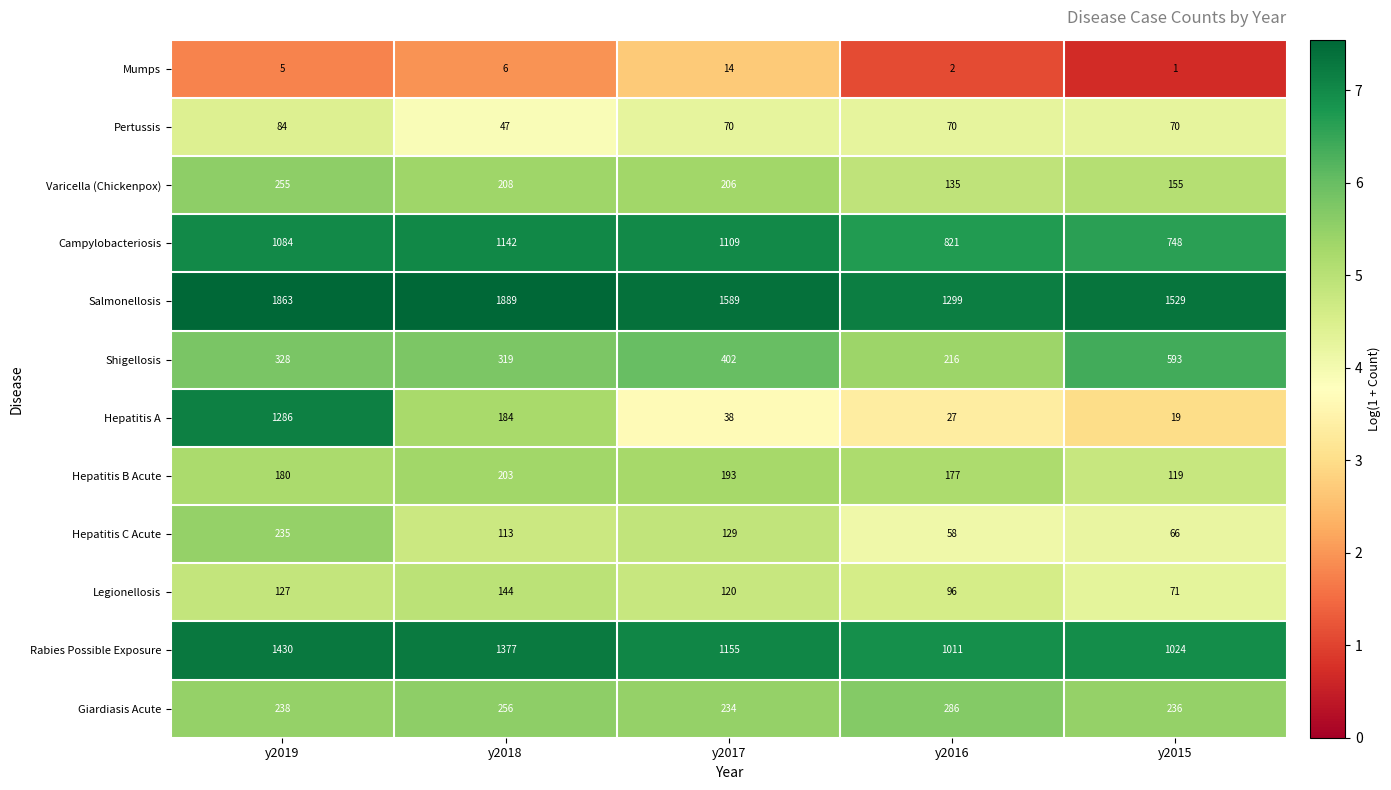

At which label does Varicella (Chickenpox) reach its peak?

y2019